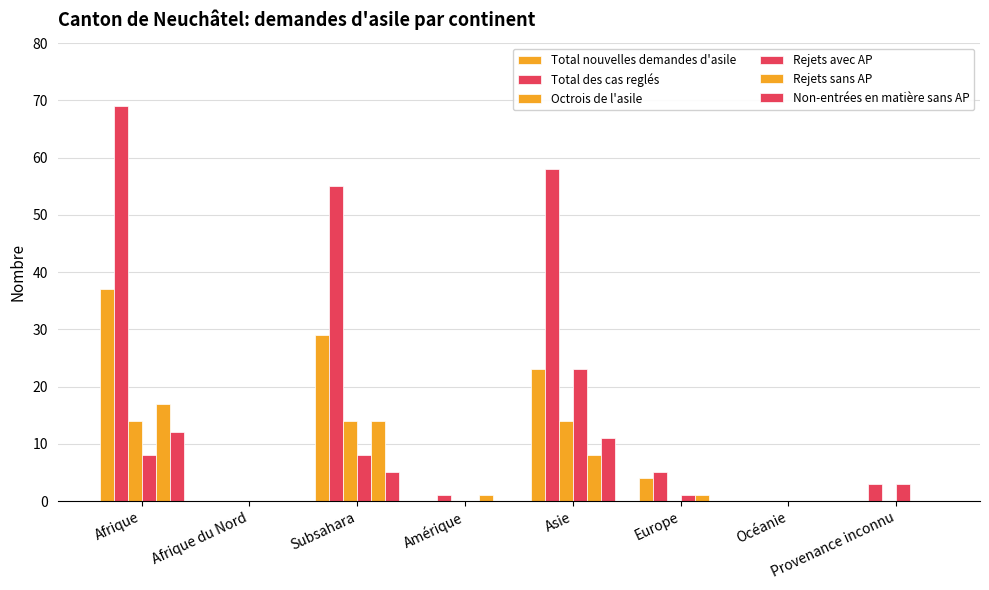

What is the difference between the maximum and minimum values in the Octrois de l'asile series?

14